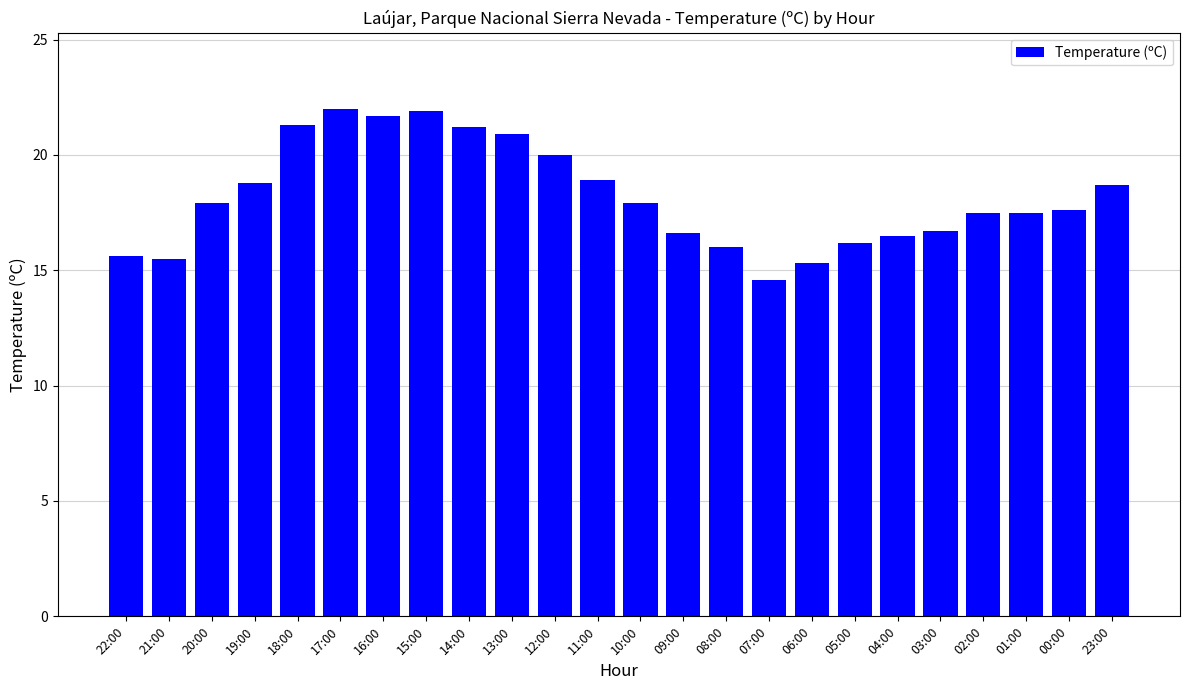

What is the label of the 7th bar from the left?

16:00